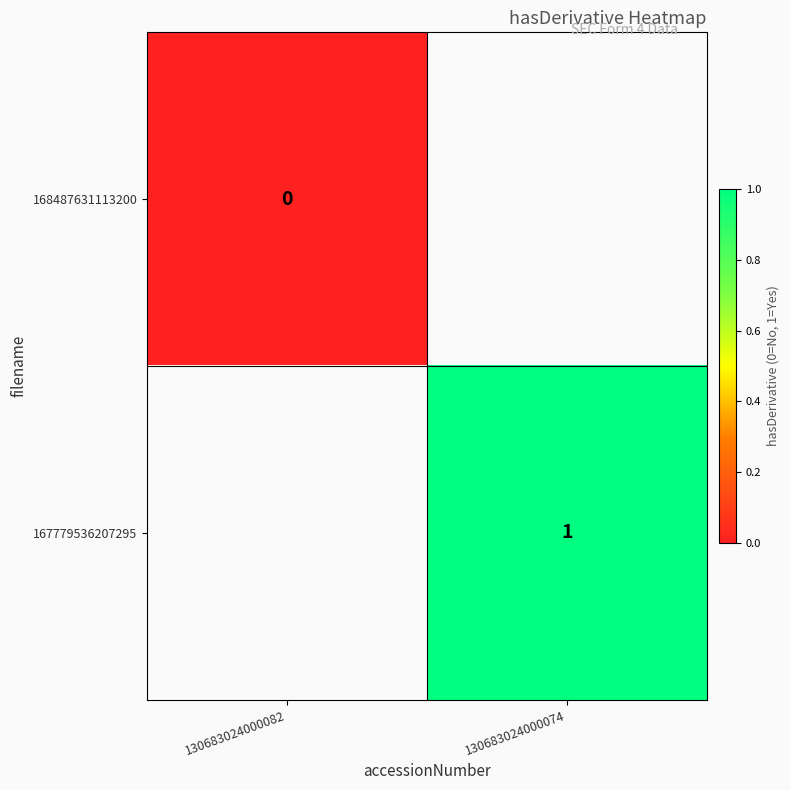

The 167779536207295 series shows 1 at 130683024000074. True or false?

True